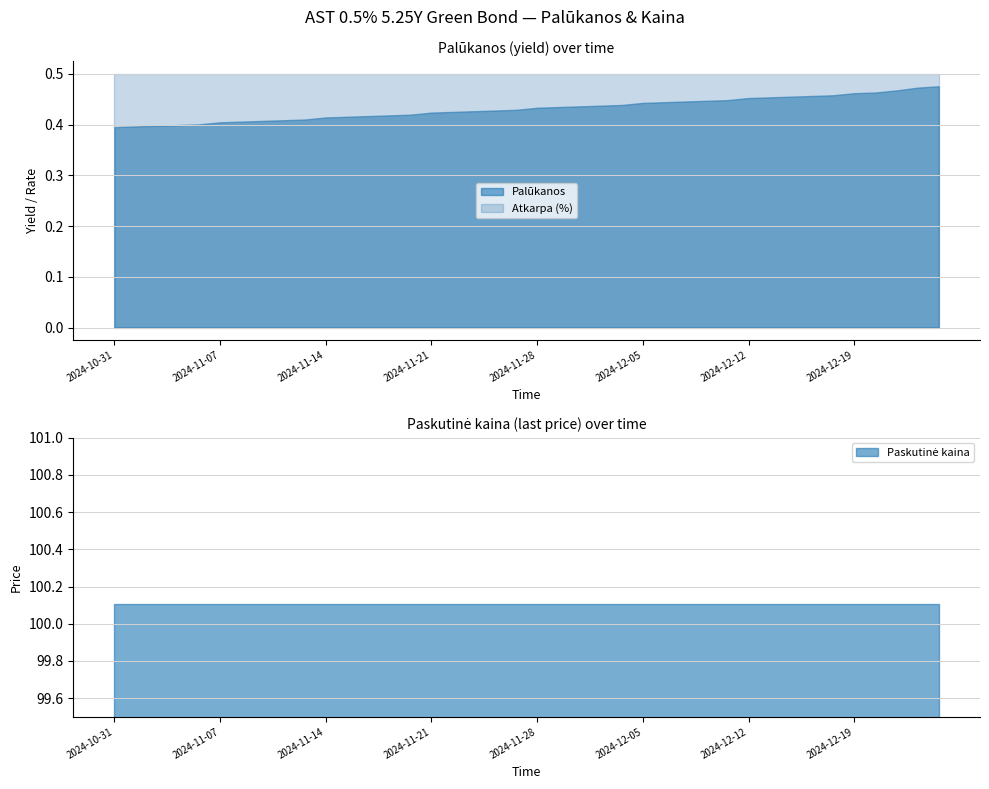

At which label does Atkarpa (%) reach its peak?

2024-10-31